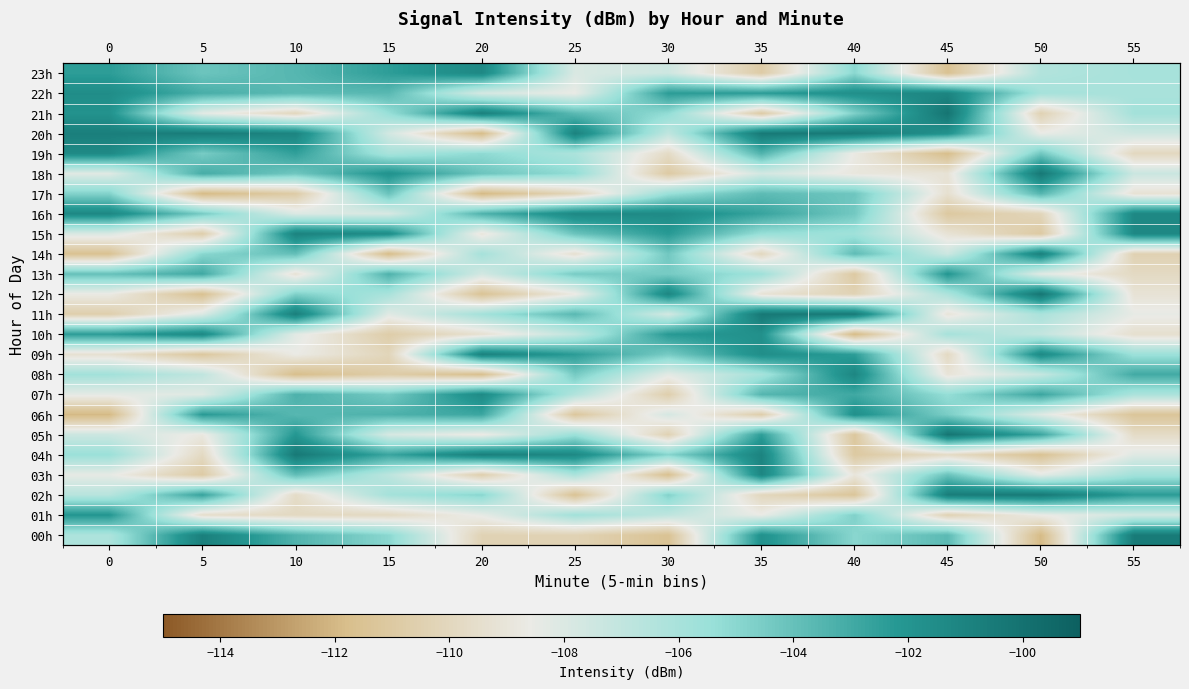

At which label does 23h reach its peak?

20